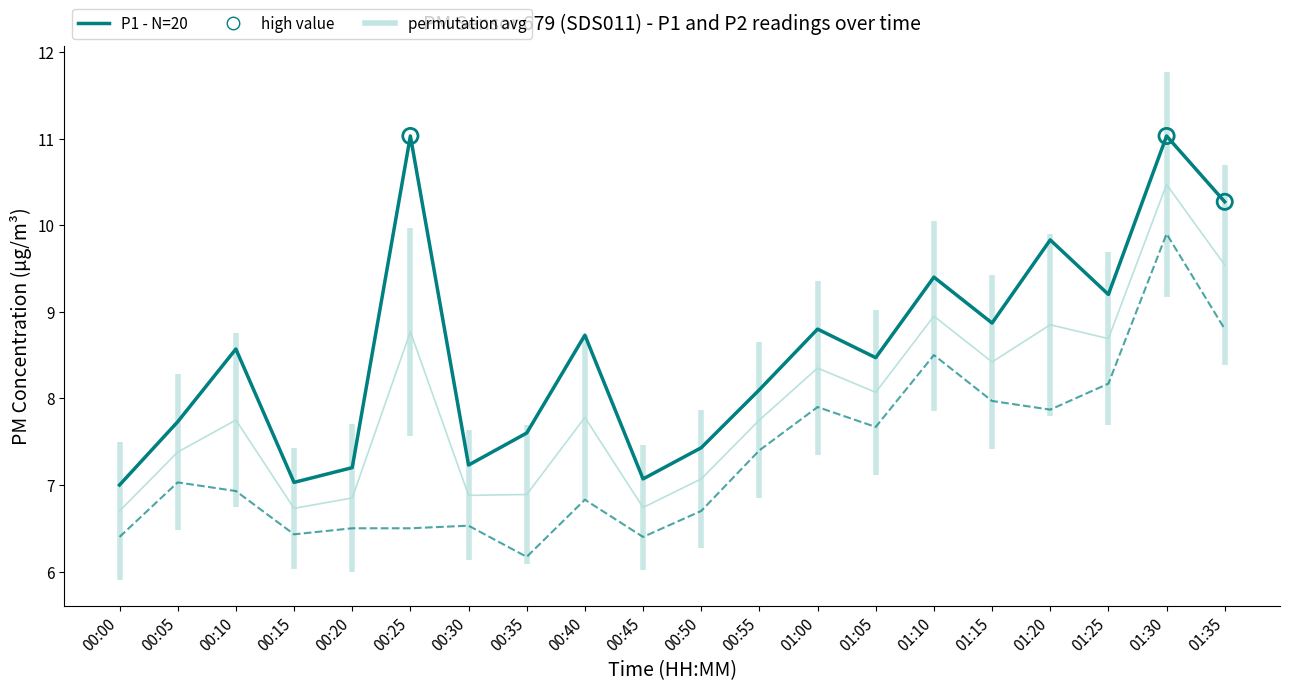

At how many categories does at least one series exceed 10?

3